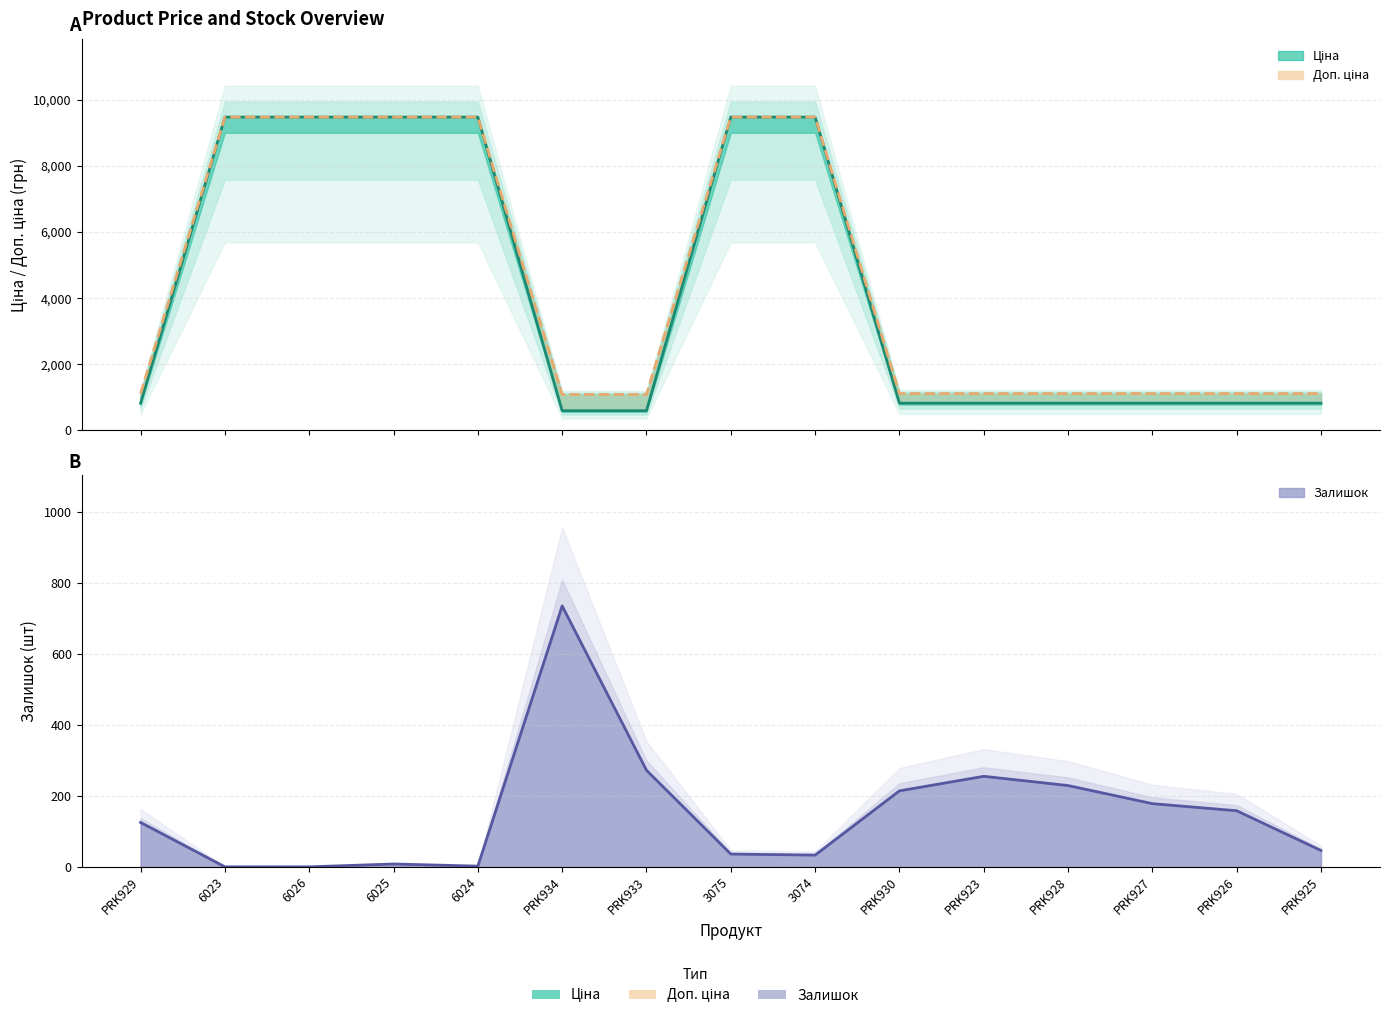

What is the label of the 11th point from the left?

PRK923